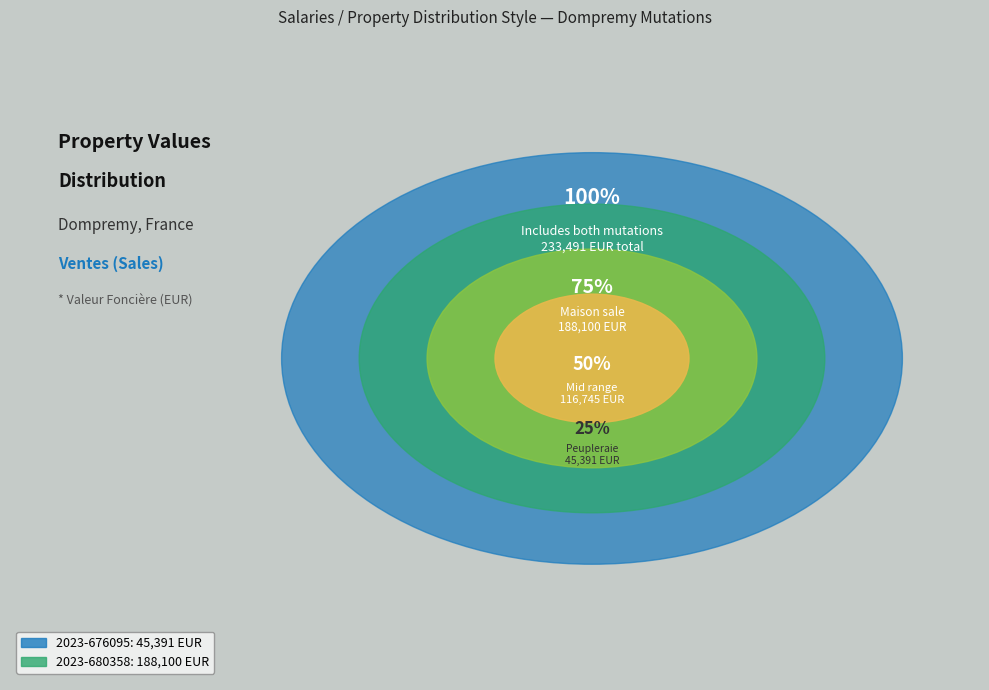

Does 2023-676095 account for over 50% of the chart?

No